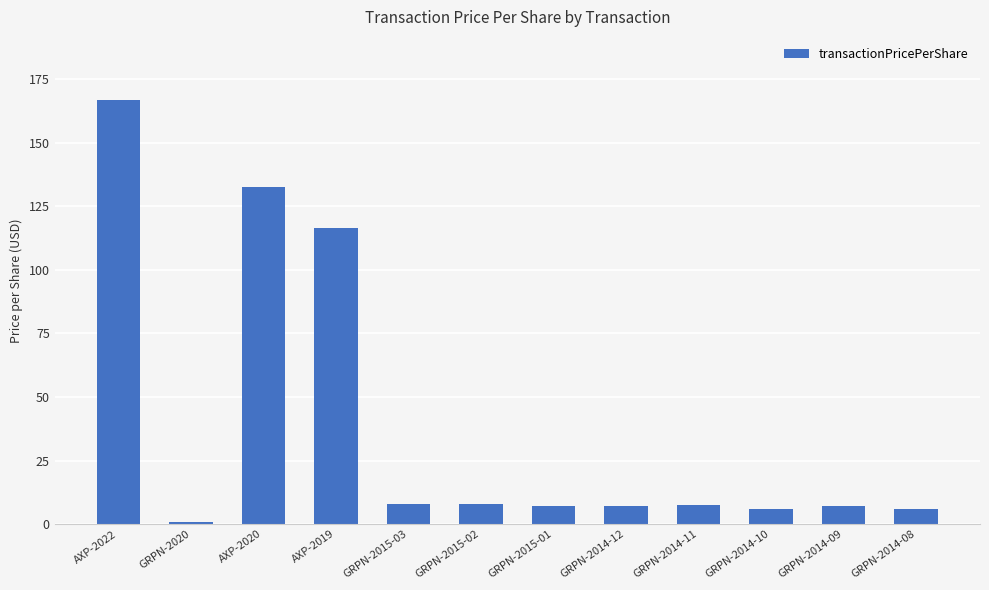

What is the label of the 2nd bar from the left?

GRPN-2020